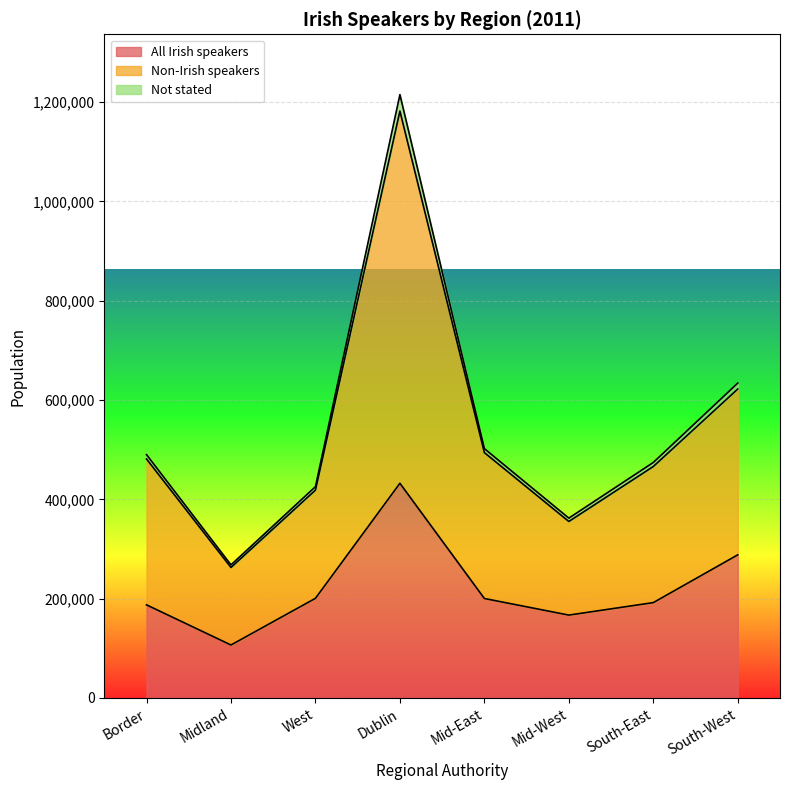

What is the maximum value for All Irish speakers?

432266